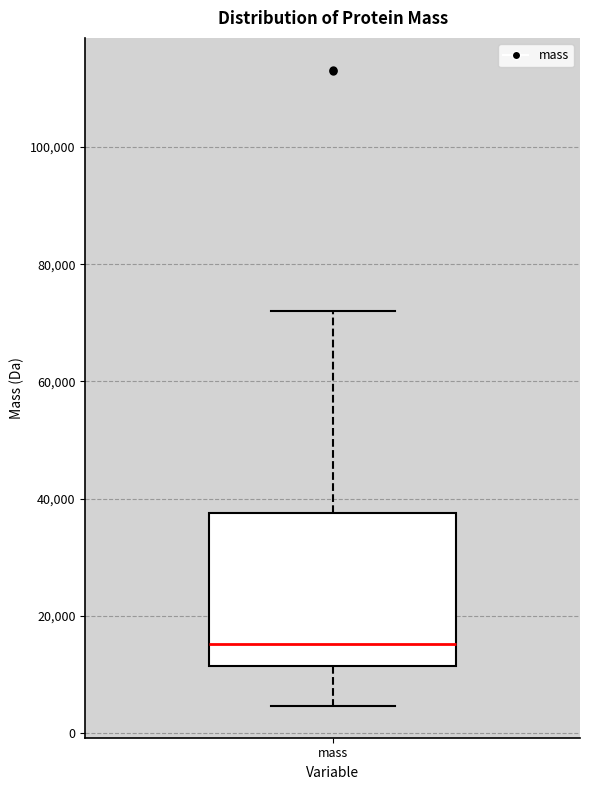

Read this box plot against the y-axis: the position of the median line, the range covered by the box, and the ends of both whiskers. The values are not printed on the chart, so give them approximately, as read against the axis.

median 16000, box 12000 to 38000, whiskers 4000 to 72000